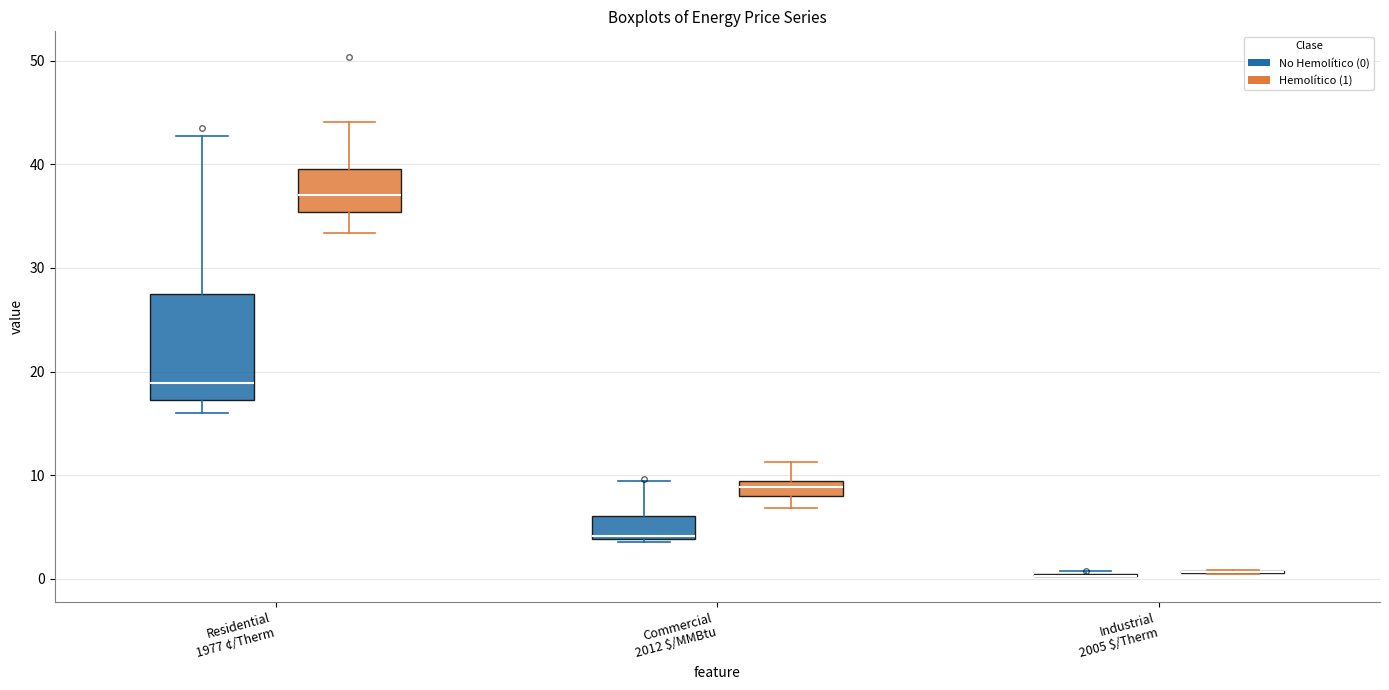

Comparing the boxes themselves (not the whiskers), which one is the tallest?

Residential 1977 ¢/Therm (No Hemolítico (0))